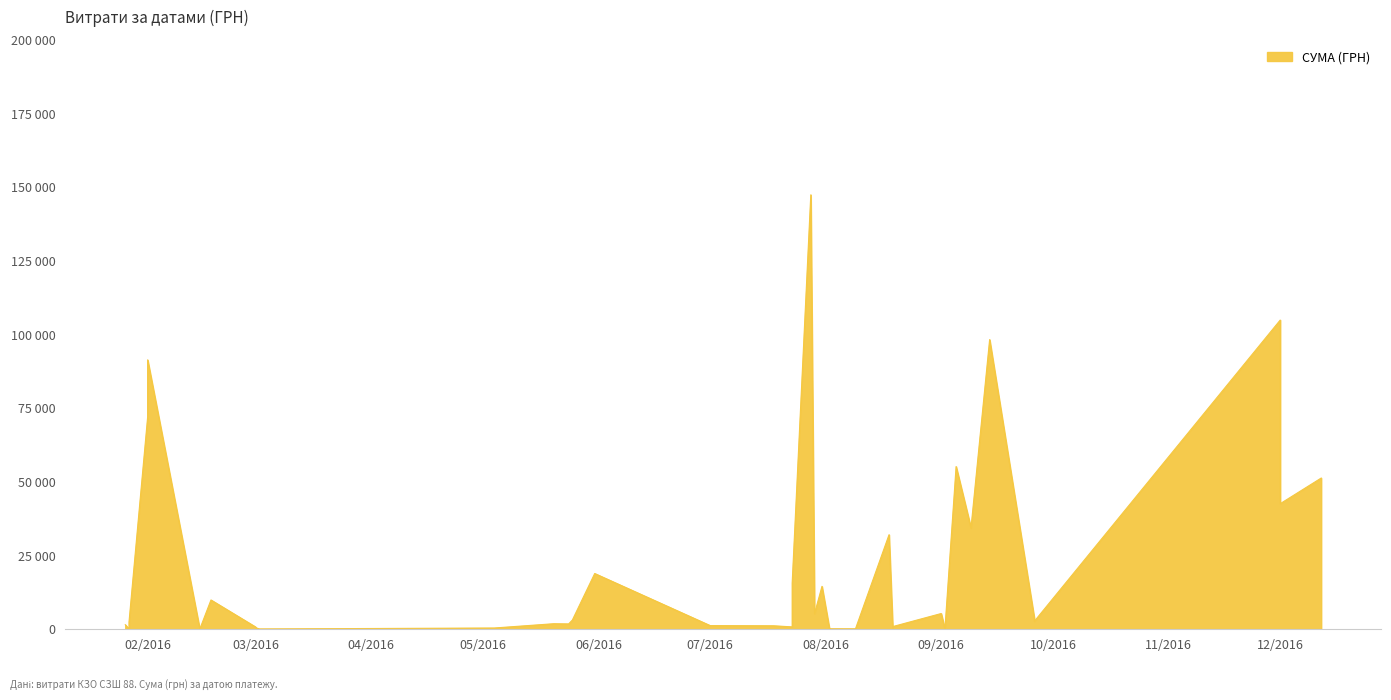

The chart shows a value of 3104.2 at 25.05.2016. True or false?

True